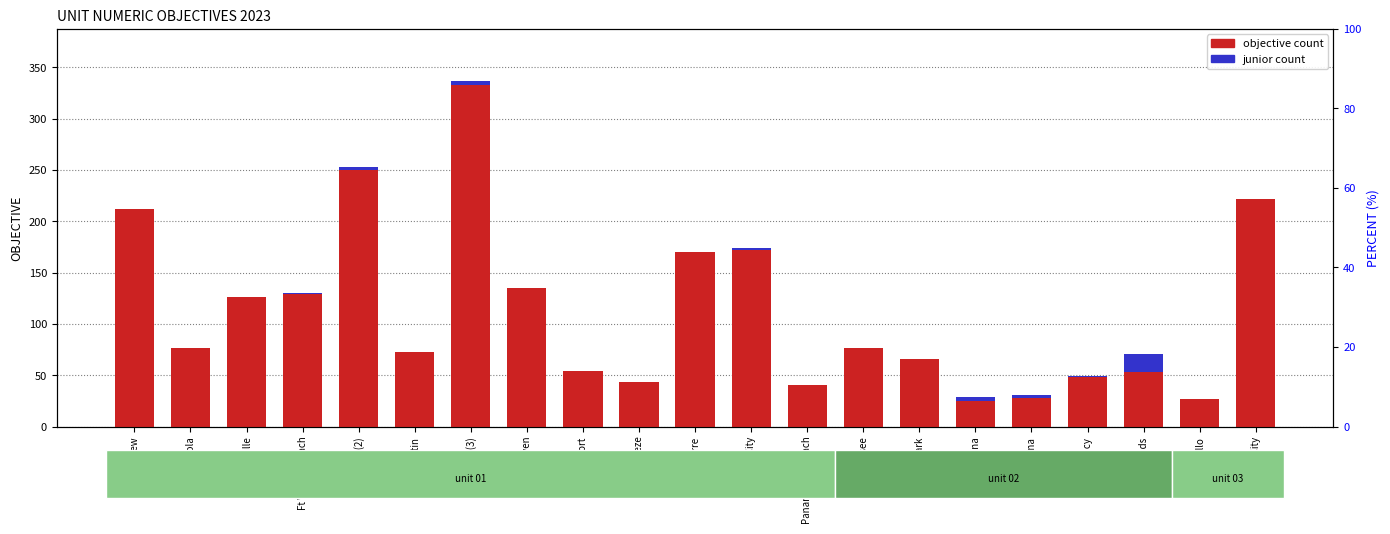

What is the difference between the percent values at Havana and Tallahassee?

9.4